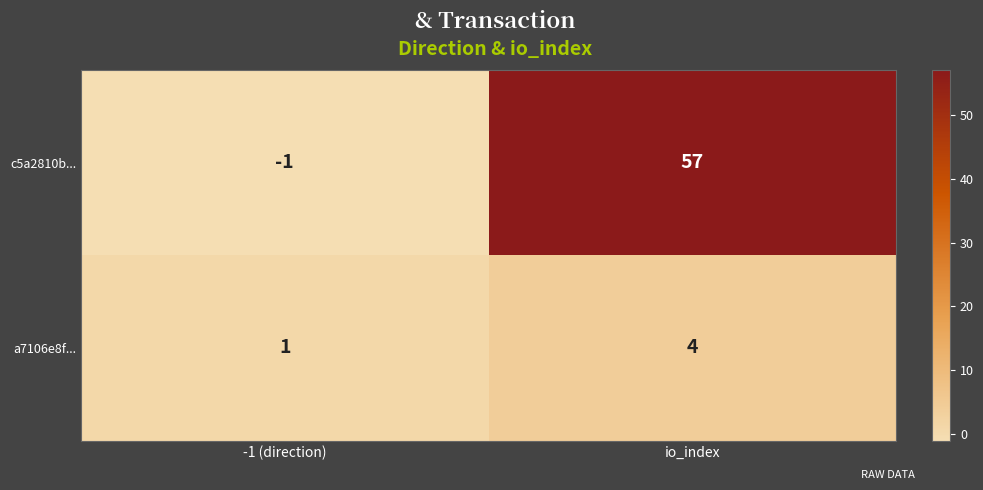

Rank the series at io_index from highest to lowest value.

c5a2810b..., a7106e8f...